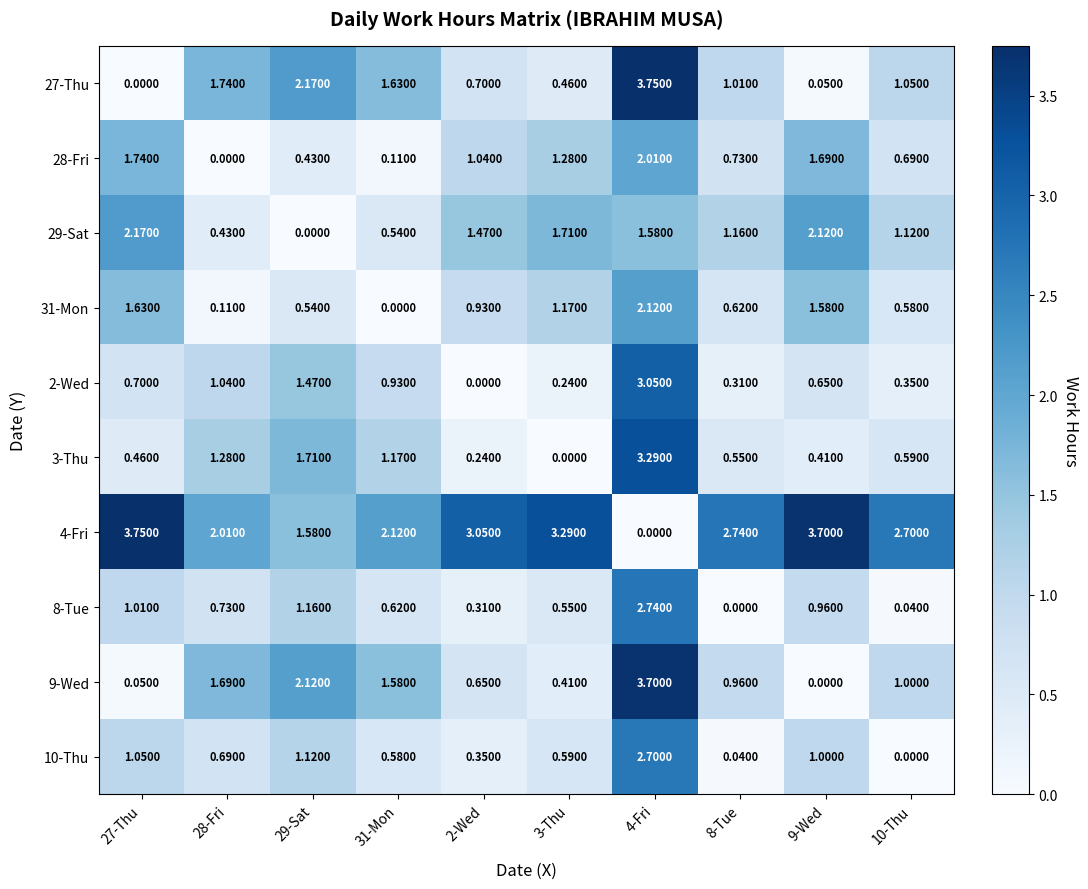

At how many categories does at least one series exceed 0?

10